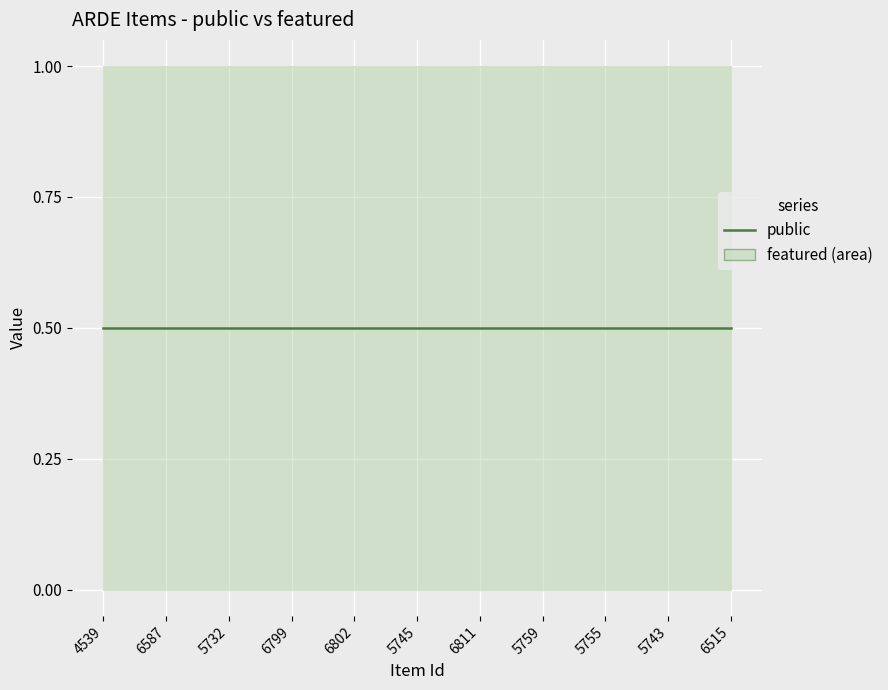

What is the greatest value displayed?

1